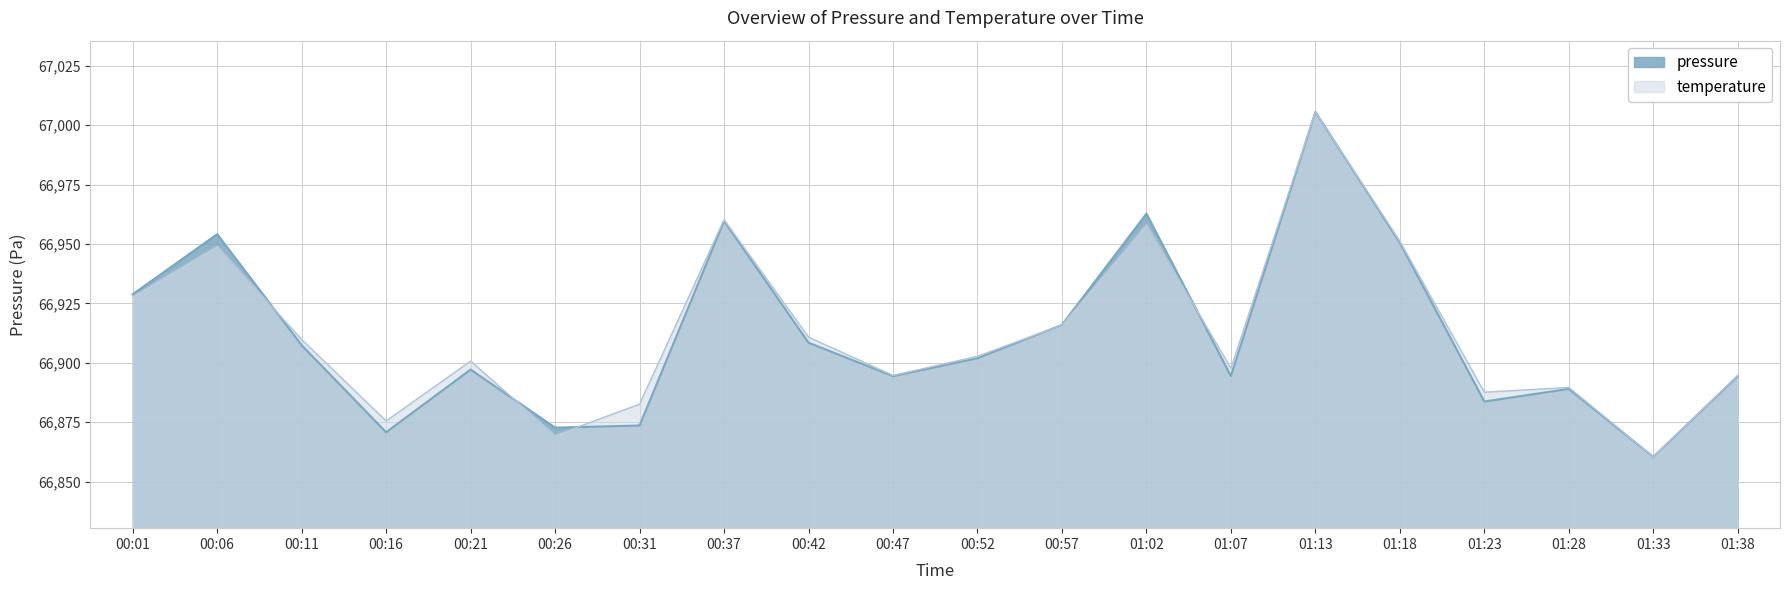

True or false: temperature has more than 2 points higher than both neighbors.

True